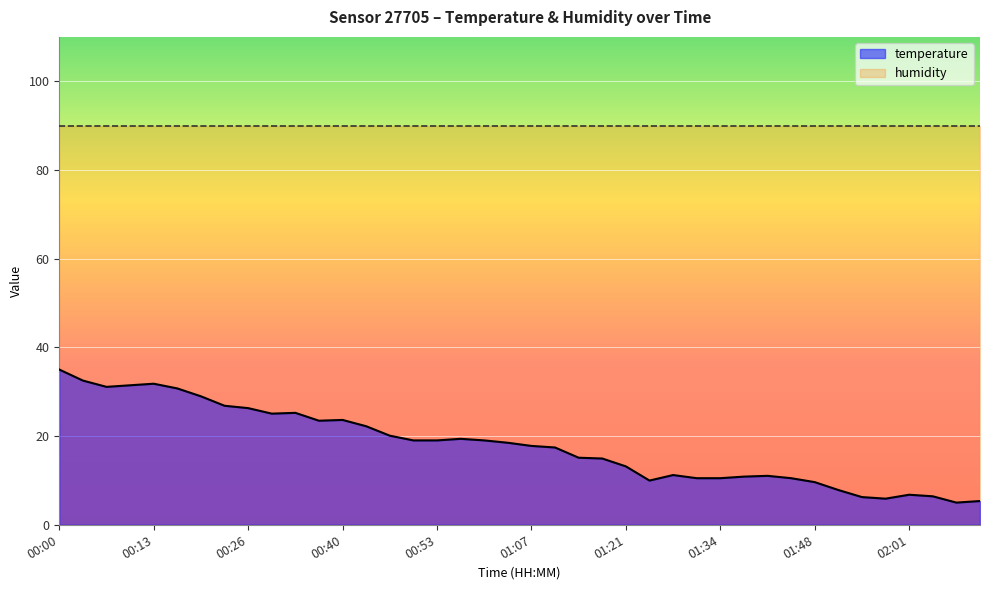

Rank the categories by value from highest to lowest.

00:00, 00:03, 00:13, 00:10, 00:06, 00:16, 00:20, 00:23, 00:26, 00:33, 00:30, 00:40, 00:36, 00:43, 00:47, 00:57, 00:50, 00:53, 01:00, 01:04, 01:07, 01:10, 01:14, 01:17, 01:21, 01:27, 01:41, 01:38, 01:31, 01:34, 01:44, 01:24, 01:48, 01:51, 02:01, 02:04, 01:54, 01:58, 02:11, 02:08